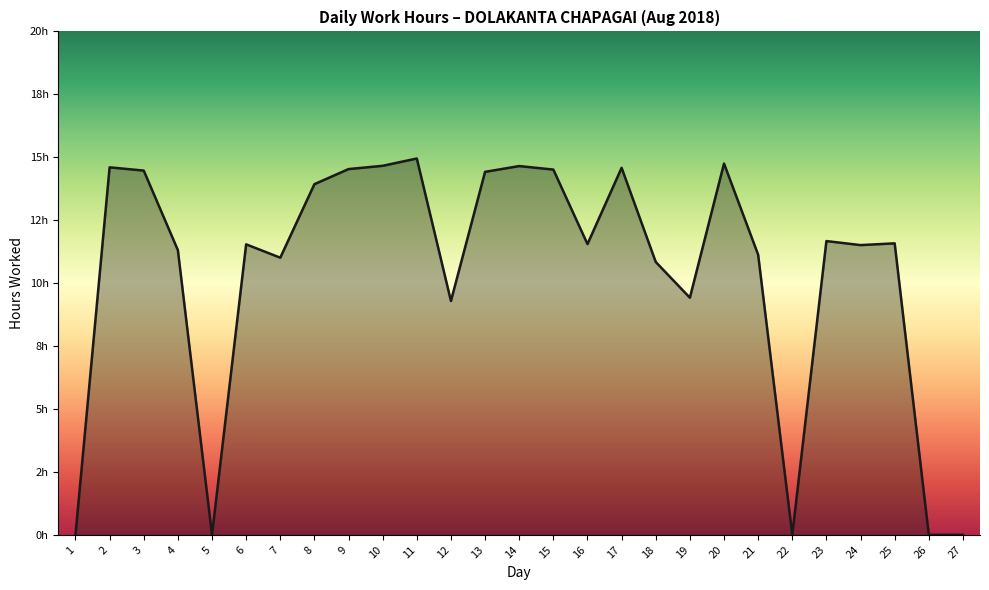

What value does the data have at 8?

13.9